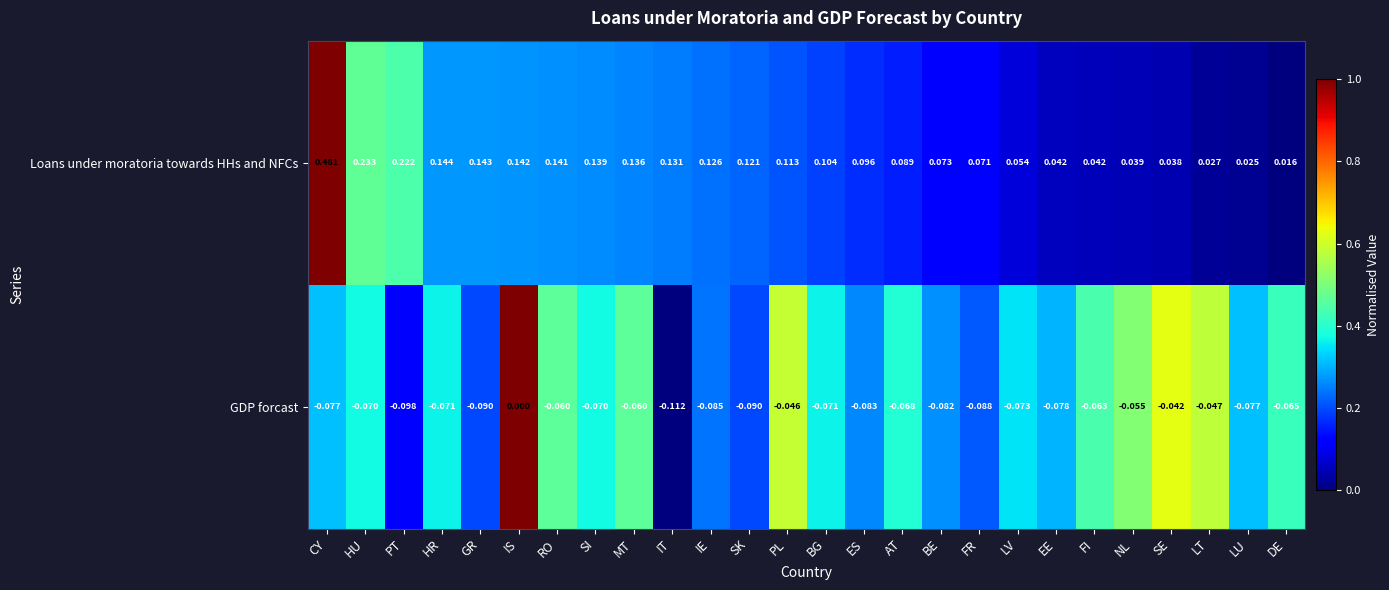

Which series has the largest range (max minus min)?

Loans under moratoria towards HHs and NFCs